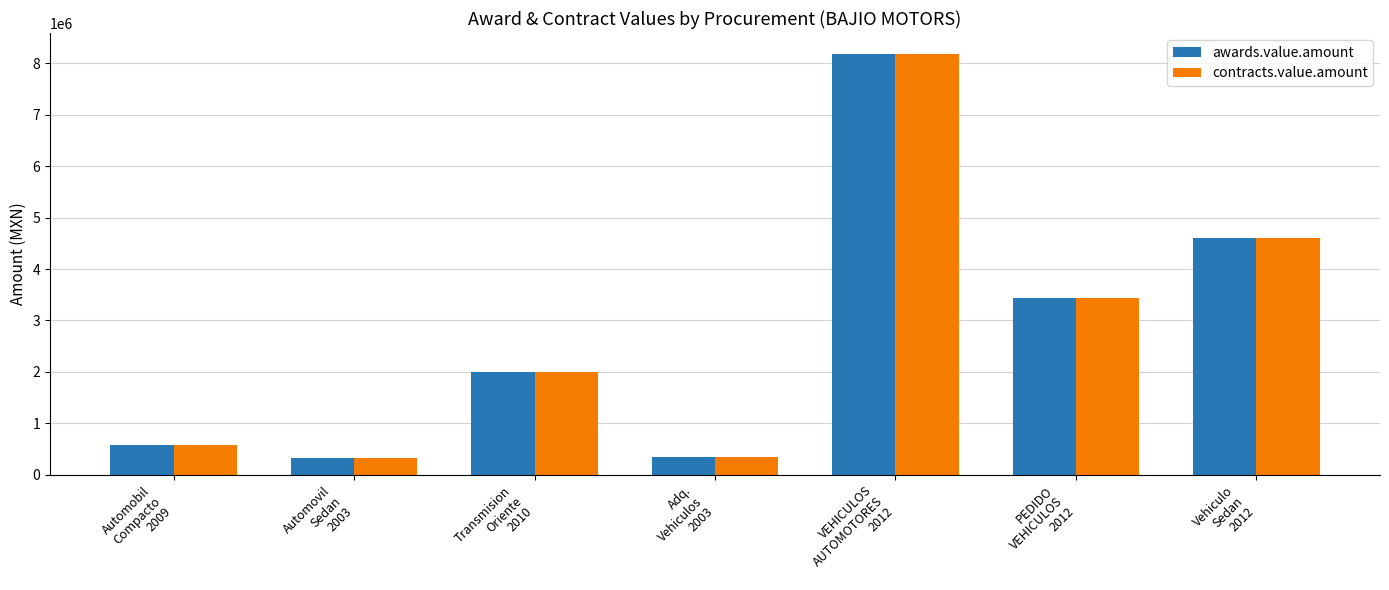

How many series are shown in this chart?

2